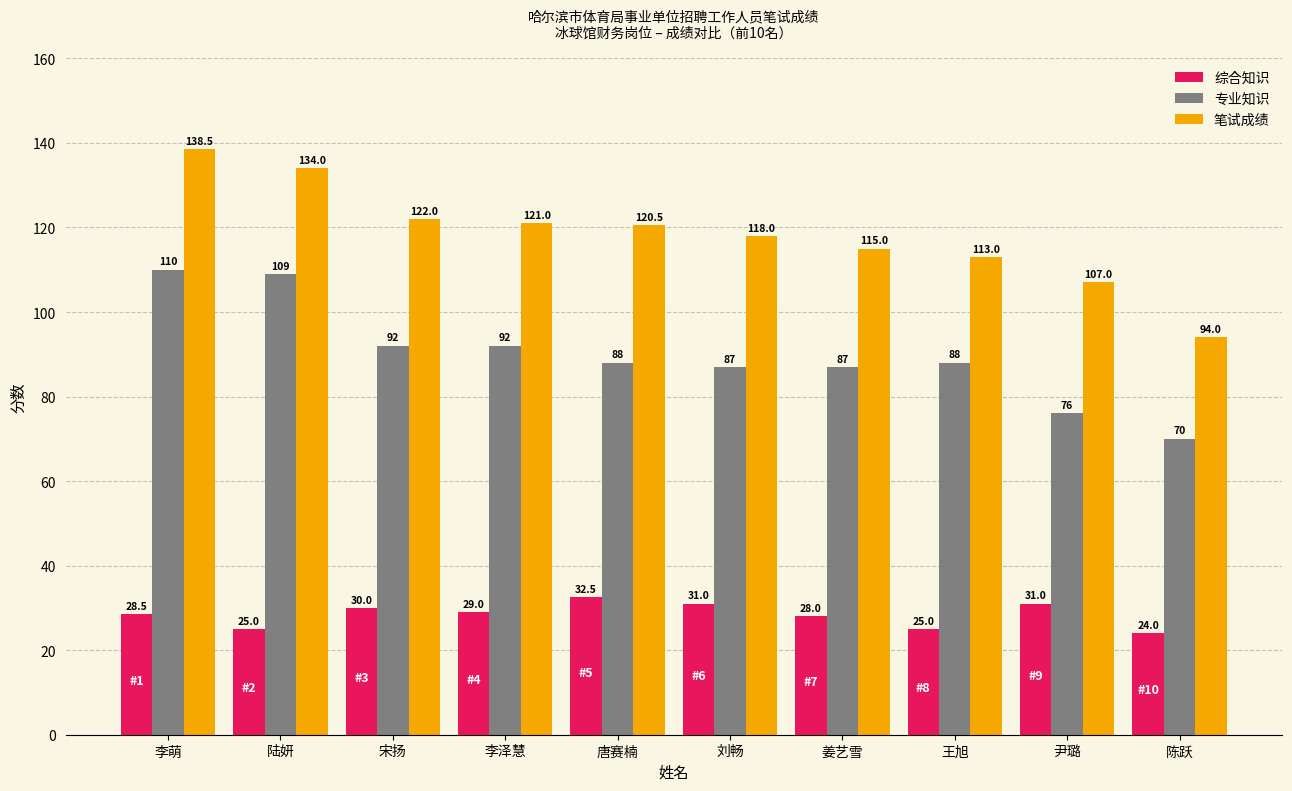

What is the label of the 7th bar from the right?

李泽慧